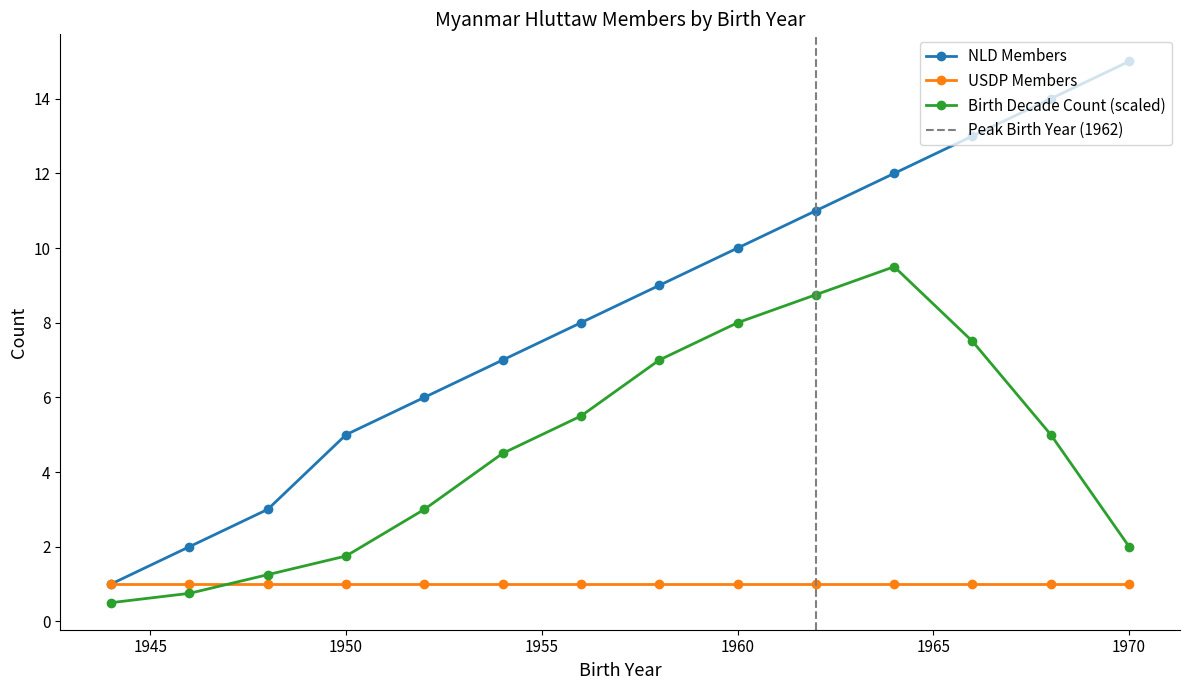

True or false: NLD Members and Birth Decade Count intersect in this chart.

False